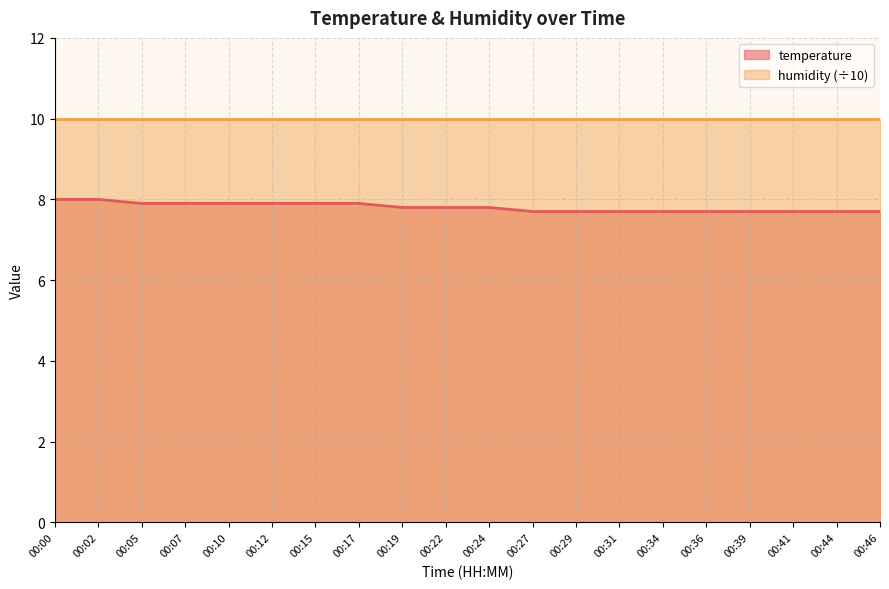

True or false: the data shows 7.9 at 00:05.

True